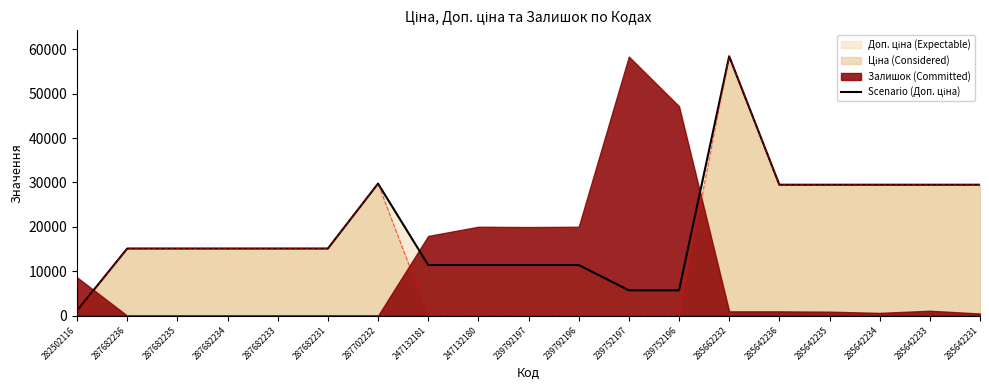

What is the sum of all values?

369390.4